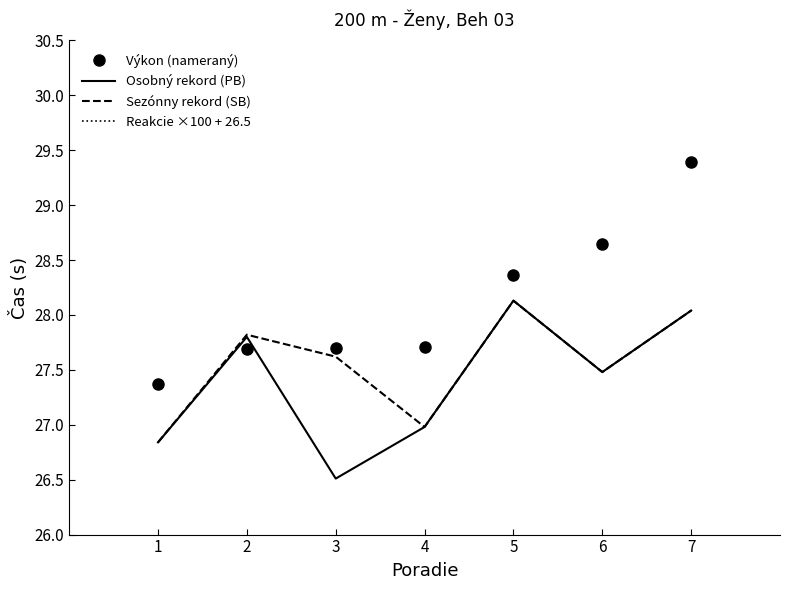

Reading left to right, list all the values displayed in this chart.

Výkon (nameraný): 1=27.4	2=27.7	3=27.7	4=27.7	5=28.4	6=28.6	7=29.4
Osobný rekord (PB): 1=26.8	2=27.8	3=26.5	4=27.0	5=28.1	6=27.5	7=28.0
Sezónny rekord (SB): 1=26.8	2=27.8	3=27.6	4=27.0	5=28.1	6=27.5	7=28.0
Reakcie ×100 + 26.5: 1=42.2	2=54.5	3=51.0	4=51.5	5=54.0	6=51.8	7=61.6